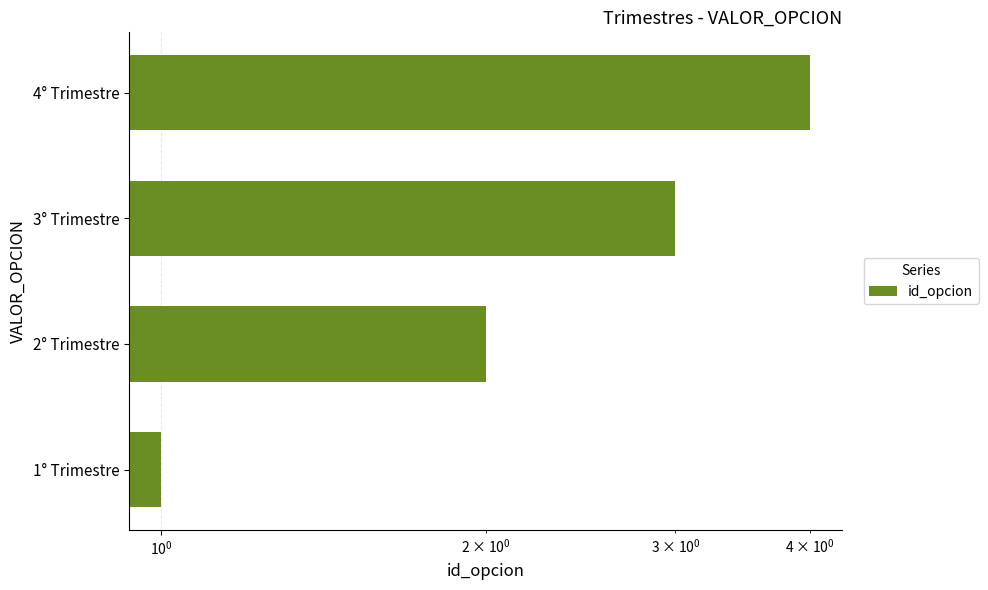

The value at 1° Trimestre is 2. True or false?

False